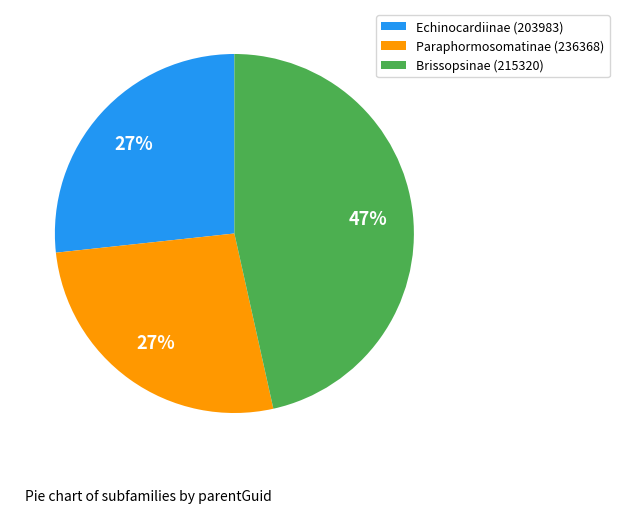

Is it true that Echinocardiinae (203983) is 18% of the pie?

False